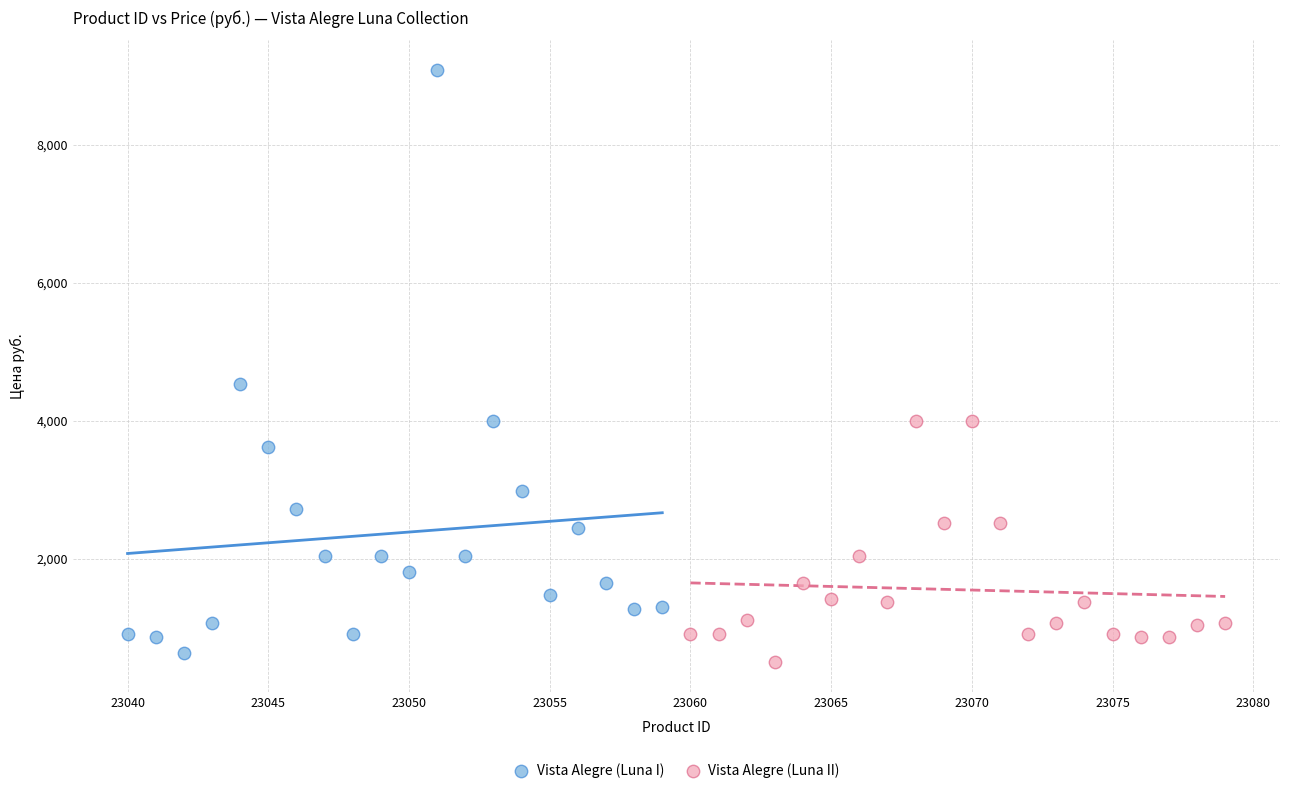

Which series has the widest spread of Y values?

Vista Alegre (Luna I)